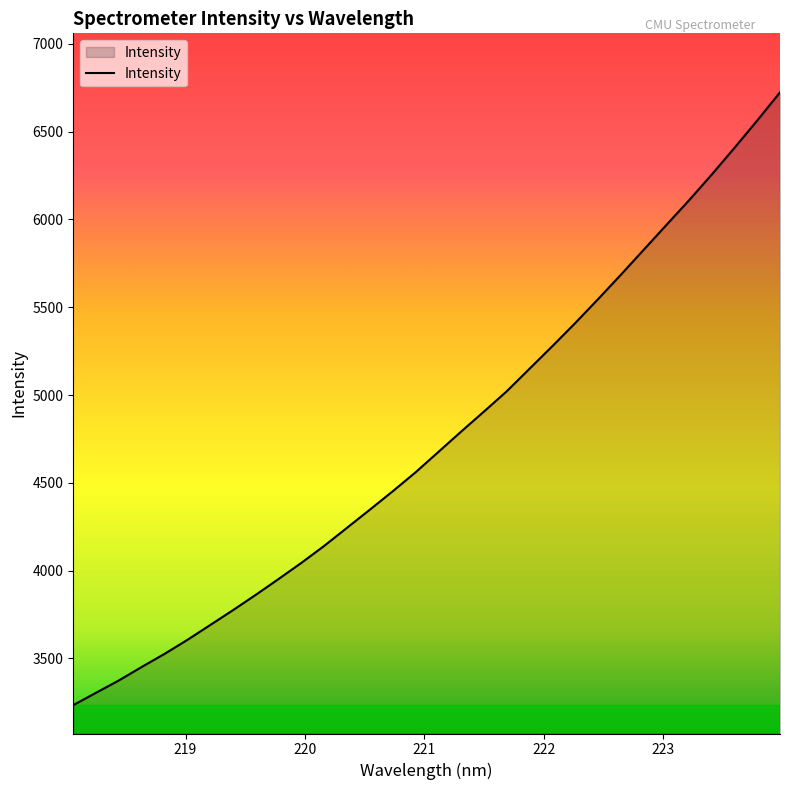

What is the difference between the maximum and minimum values?

3489.9